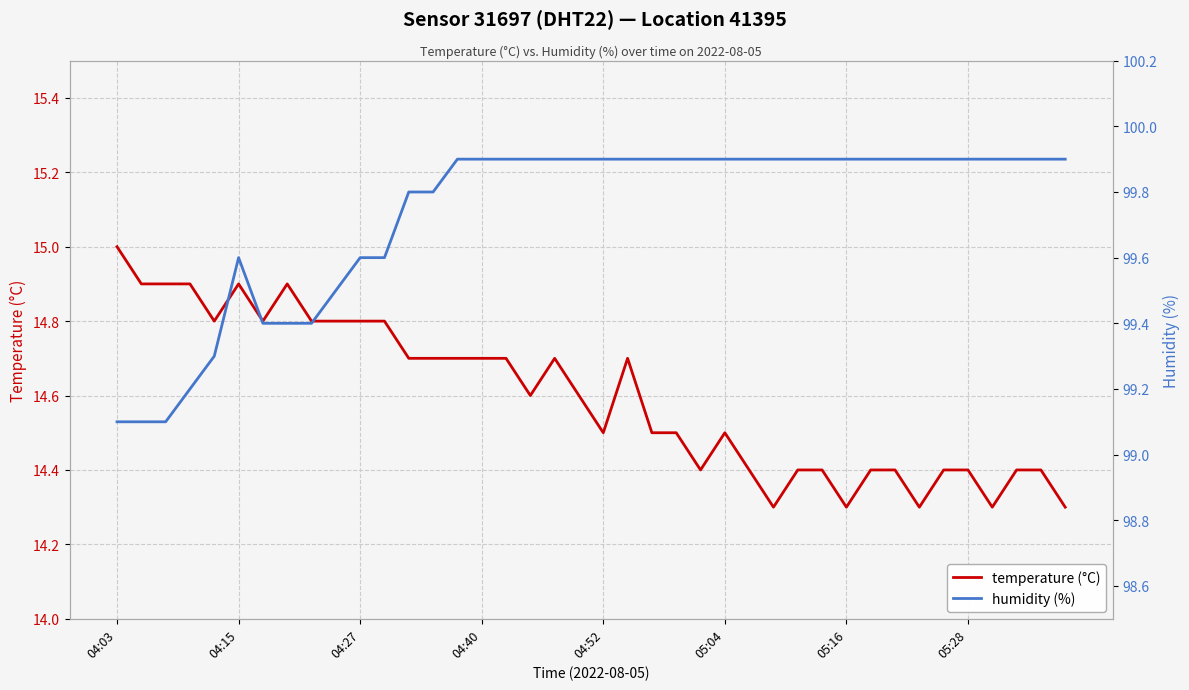

List the series in order of their overall mean, highest first.

humidity (%), temperature (°C)